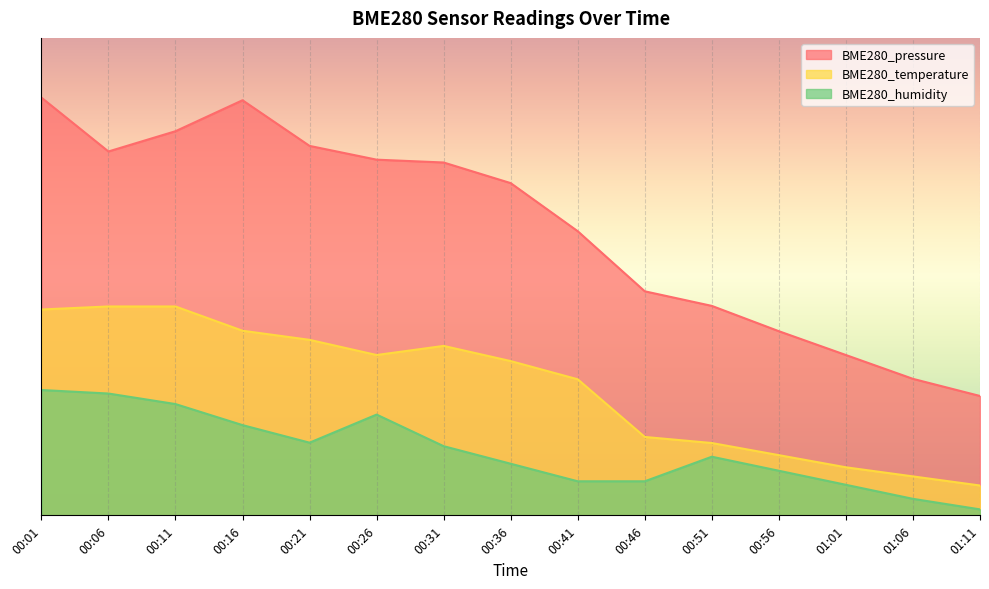

Which series has the largest range (max minus min)?

BME280_pressure